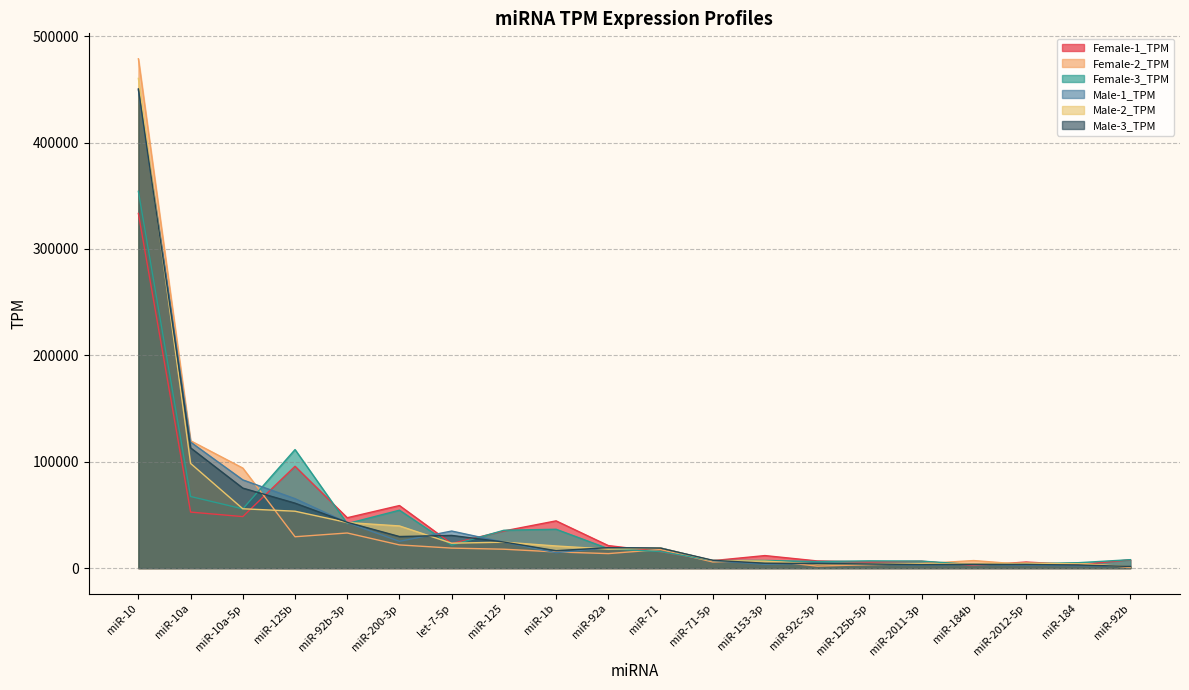

How many lines are shown in the chart?

6